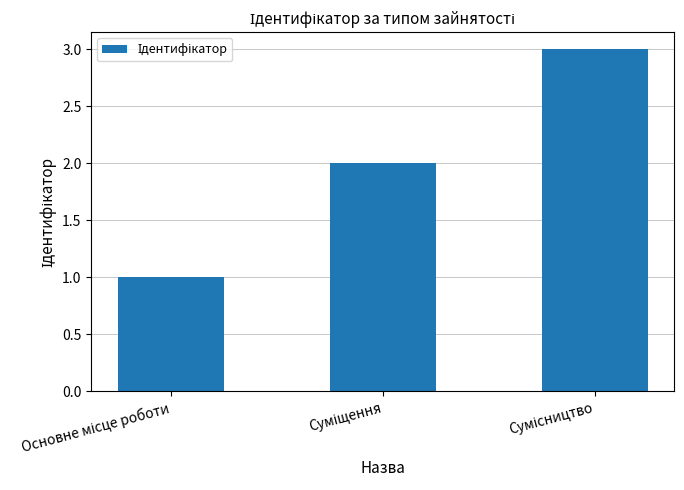

What is the value of the 3rd bar from the left?

3